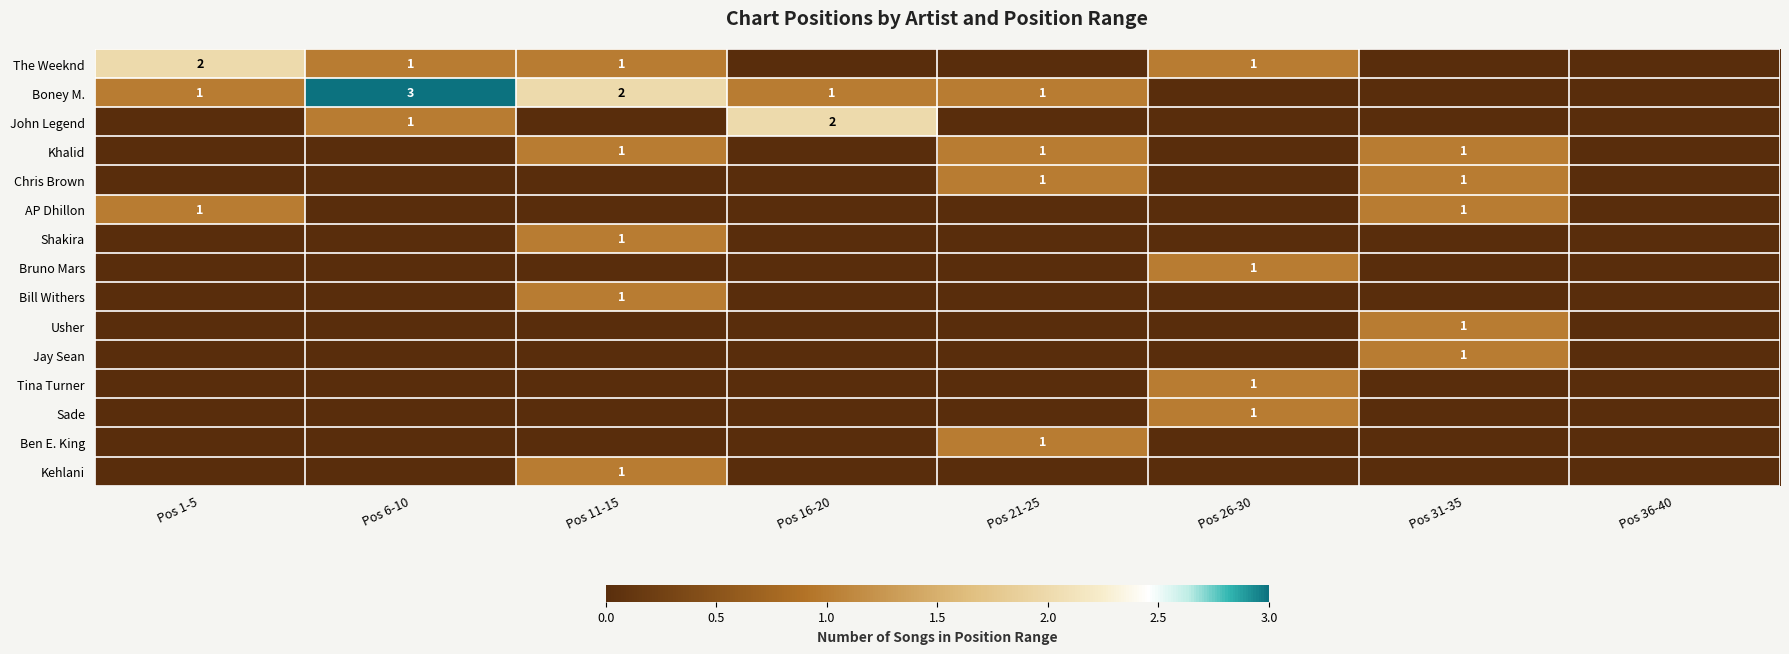

The value of The Weeknd at Pos 26-30 is 1. True or false?

True